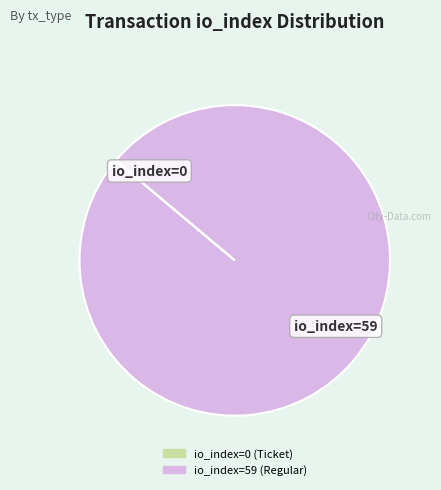

Which category accounts for the majority?

io_index=59 (Regular)